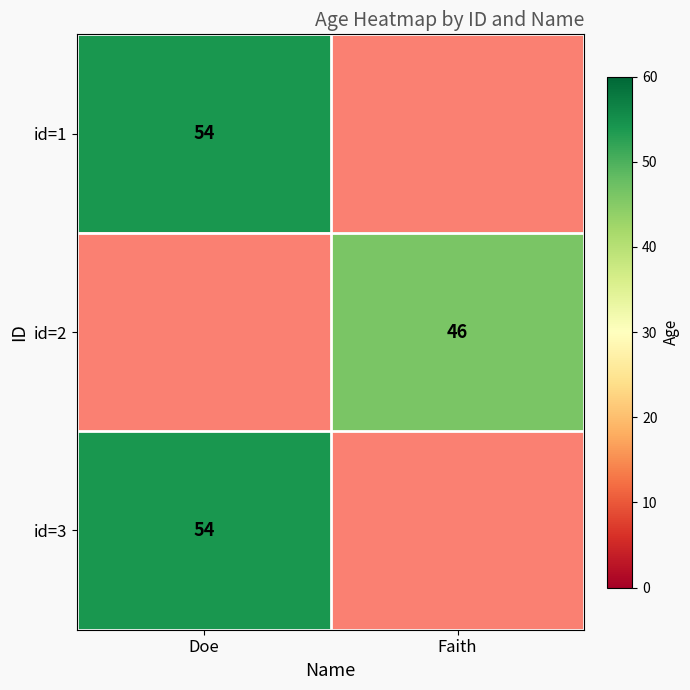

The id=2 series shows 46 at Faith. True or false?

True